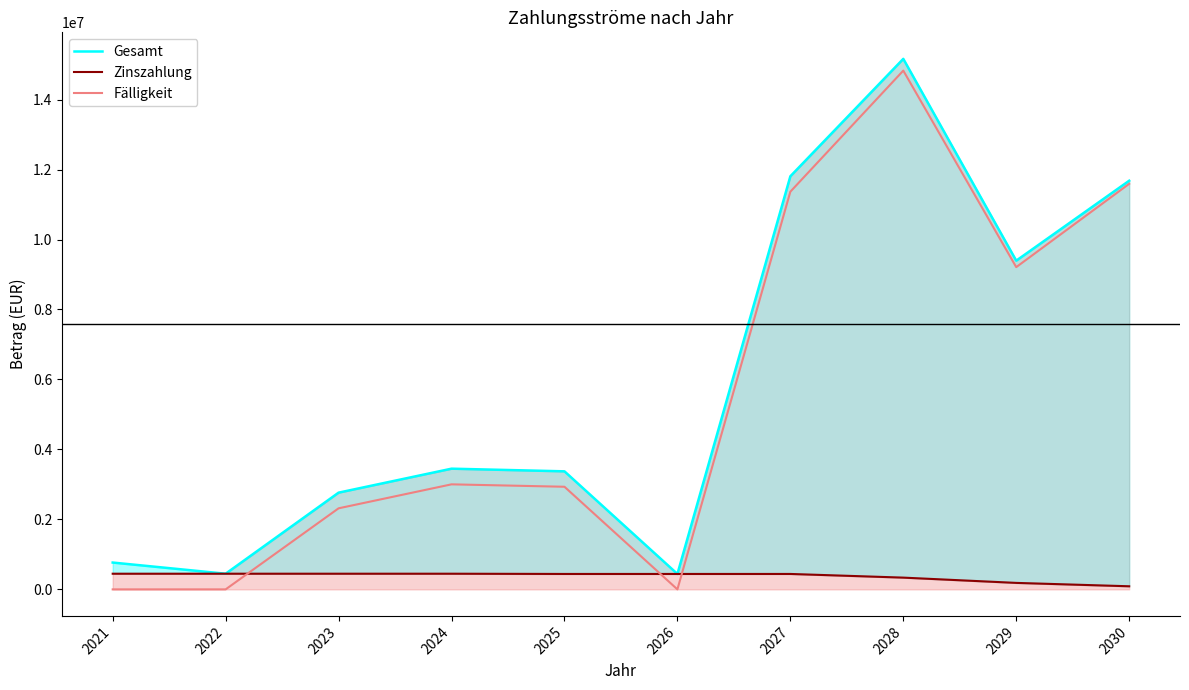

At which category does Gesamt reach its first local valley?

2022